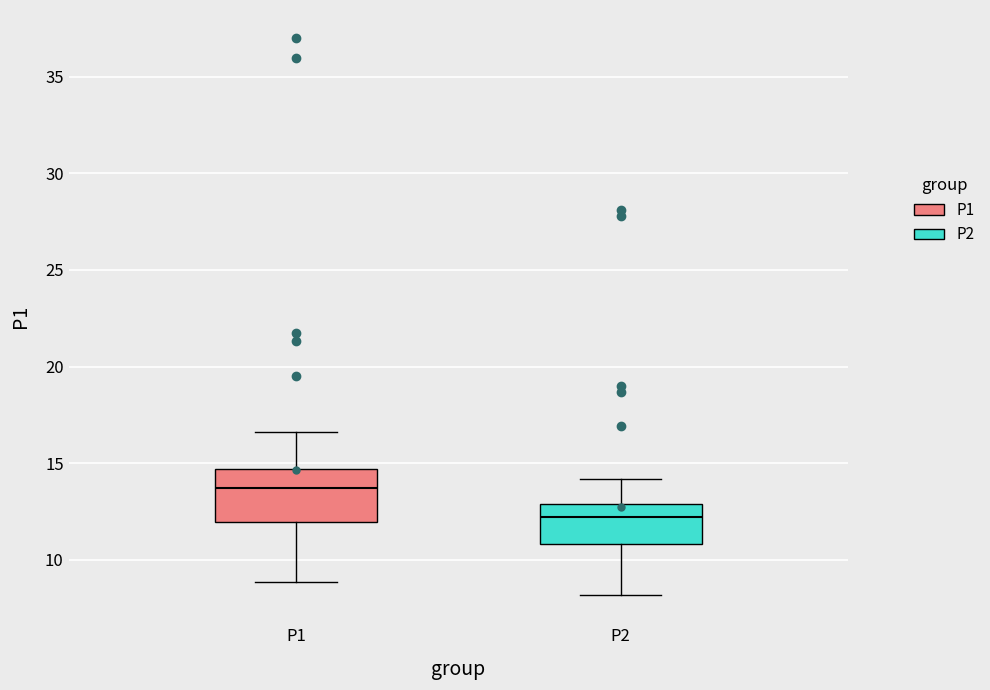

Comparing the boxes themselves (not the whiskers), which one is the tallest?

P1